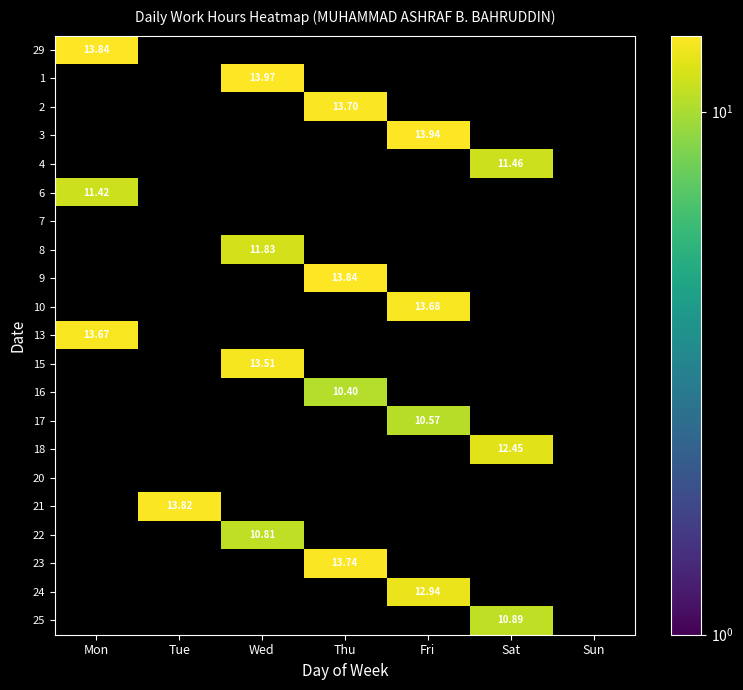

At which category is the sum across all series the highest?

Thu